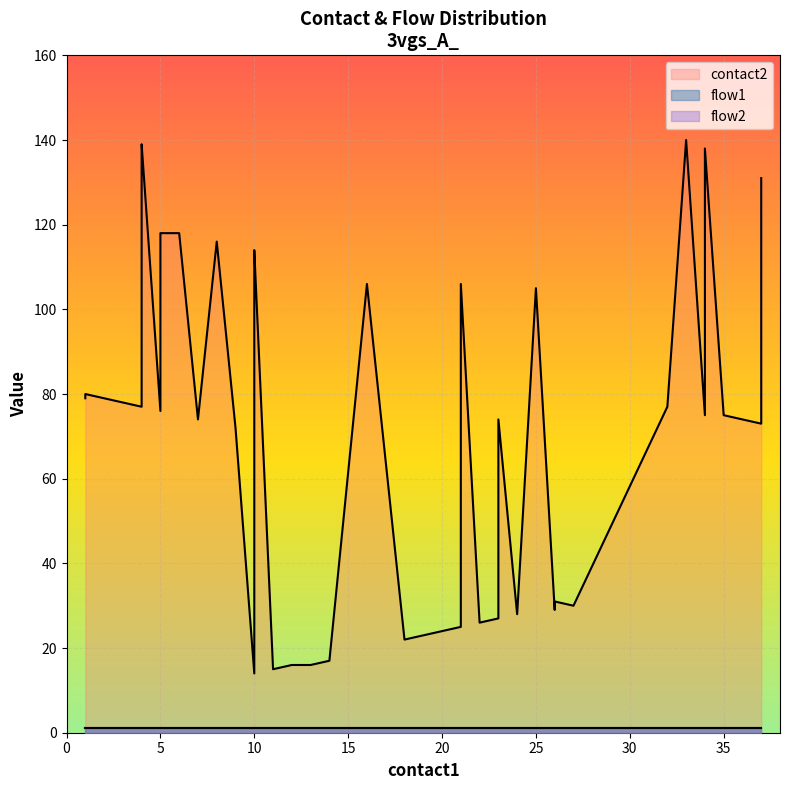

What value does the flow2 series have at 1?

1